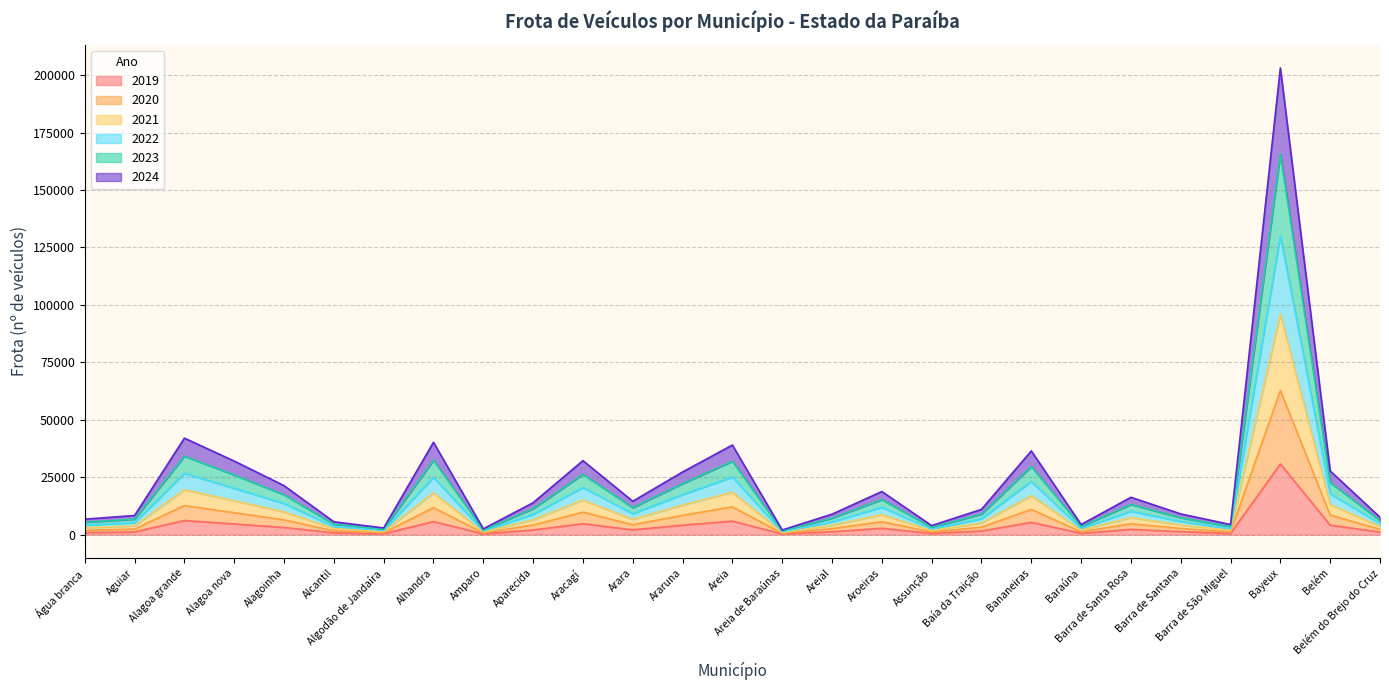

True or false: 2020 and 2023 cross at least once.

False